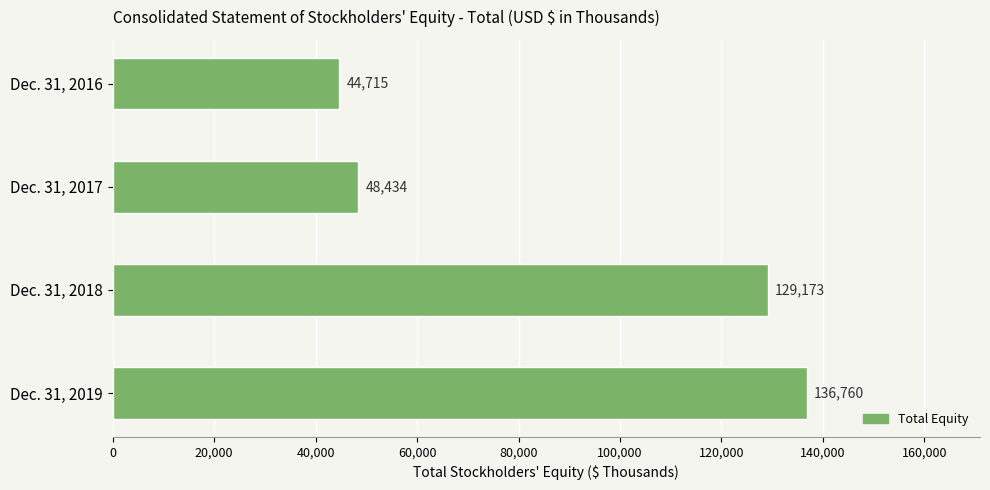

Between Dec. 31, 2019 and Dec. 31, 2018, which is larger?

Dec. 31, 2019